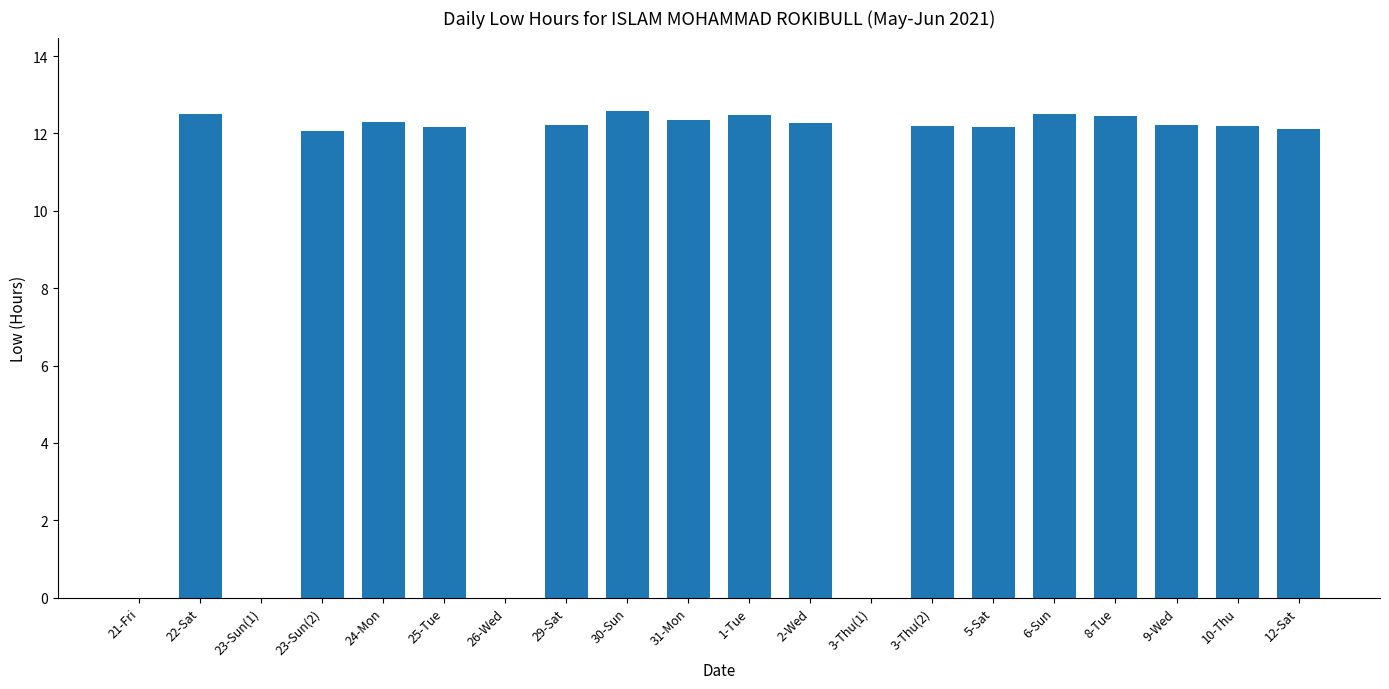

What is the change in value from 30-Sun to 10-Thu?

-0.4